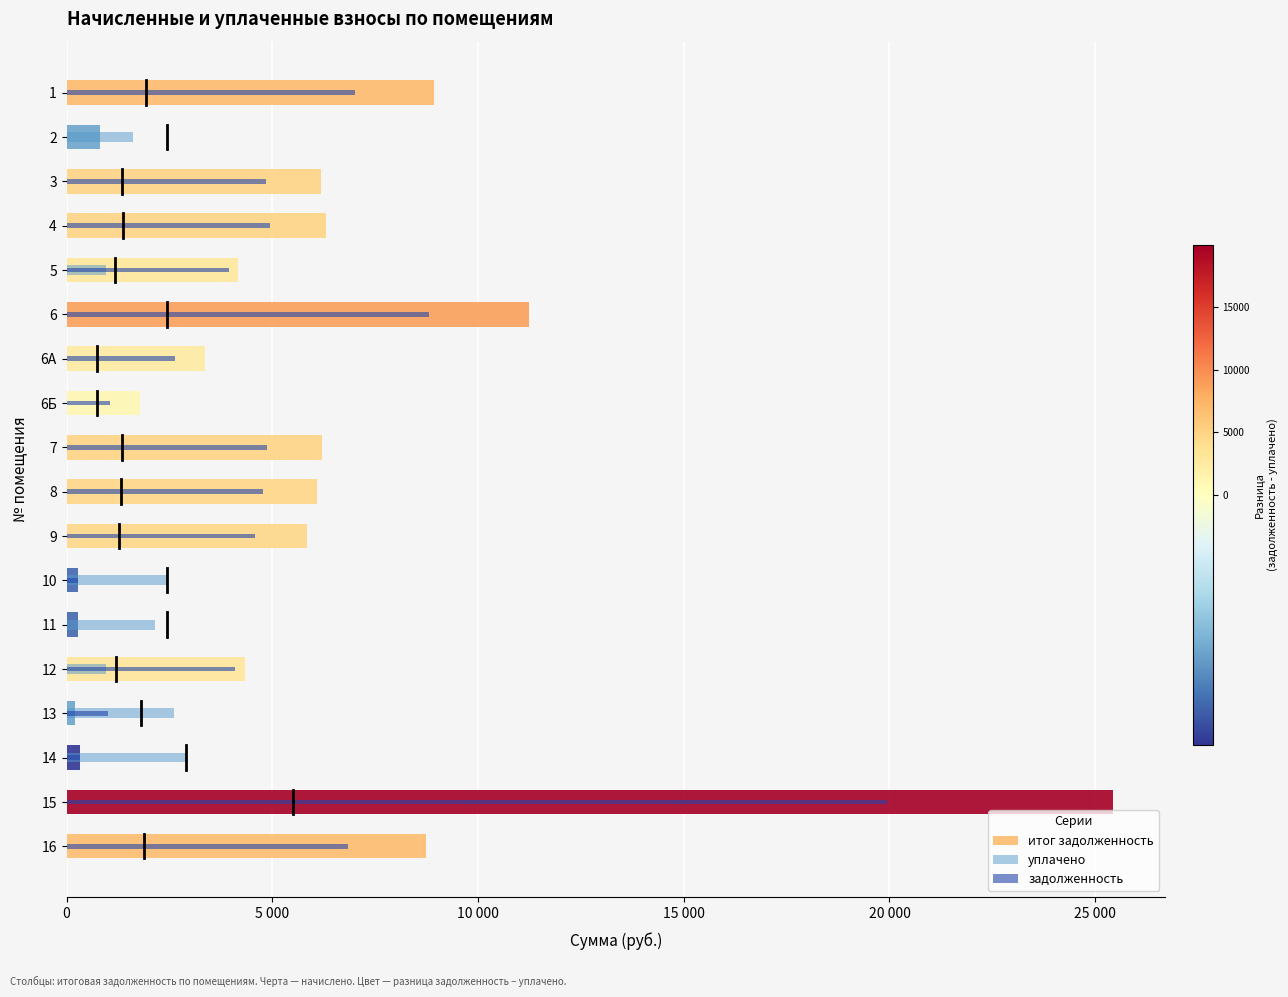

What is the total value across all series at 5?

9062.4